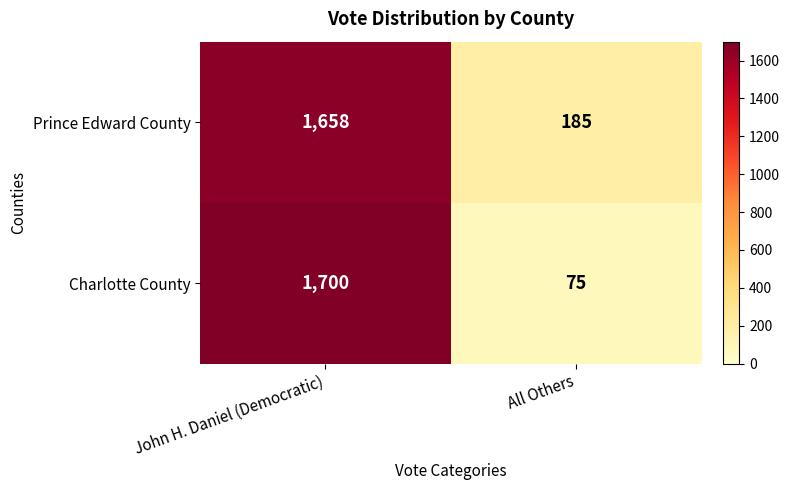

The value of Charlotte County at John H. Daniel (Democratic) is 1700. True or false?

True